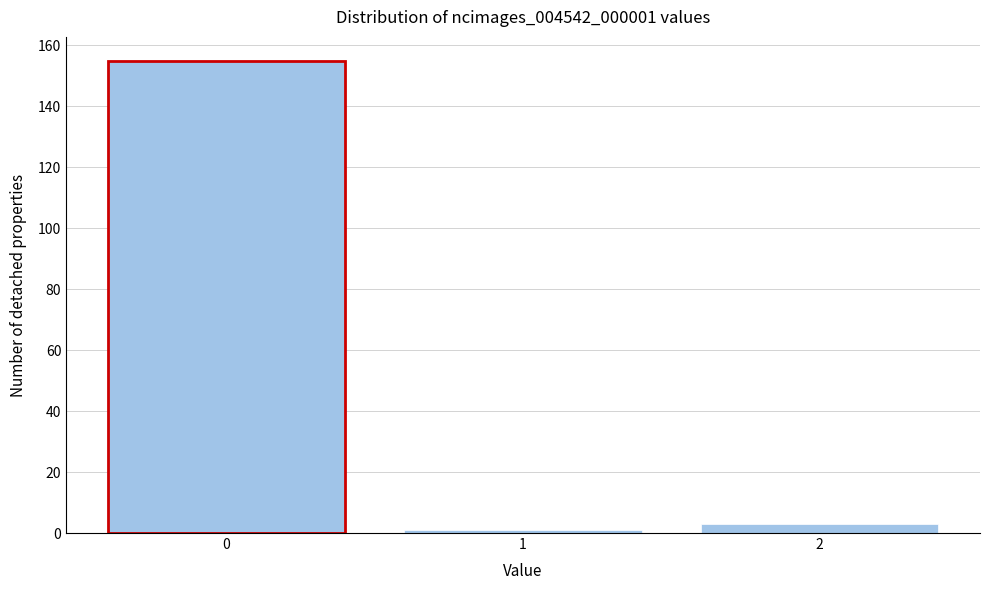

What is the height of the bar covering 1.5 to 2.5 on the x-axis? The values are not printed on the chart, so give them approximately, as read against the axis.

4